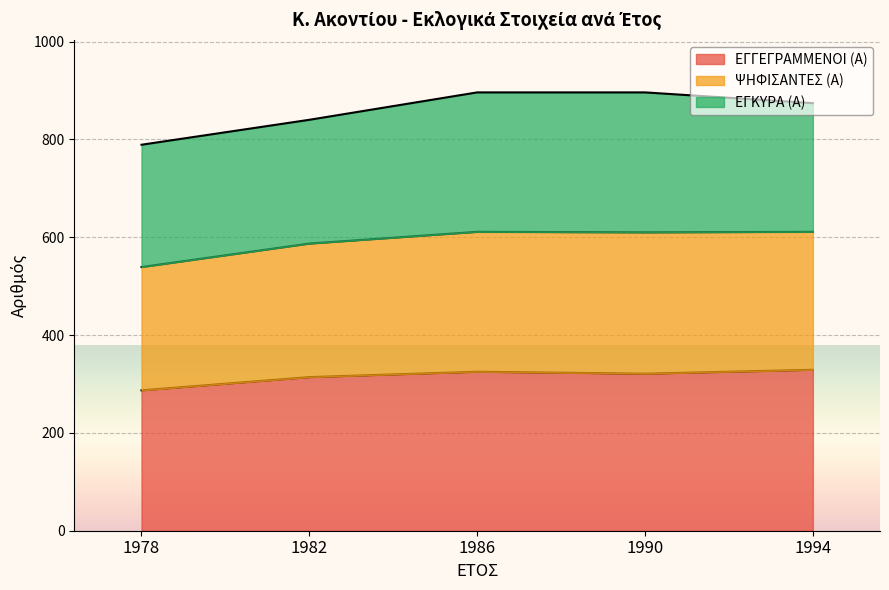

Is it true that ΕΓΓΕΓΡΑΜΜΕΝΟΙ (Α) equals 412 at 1978?

False